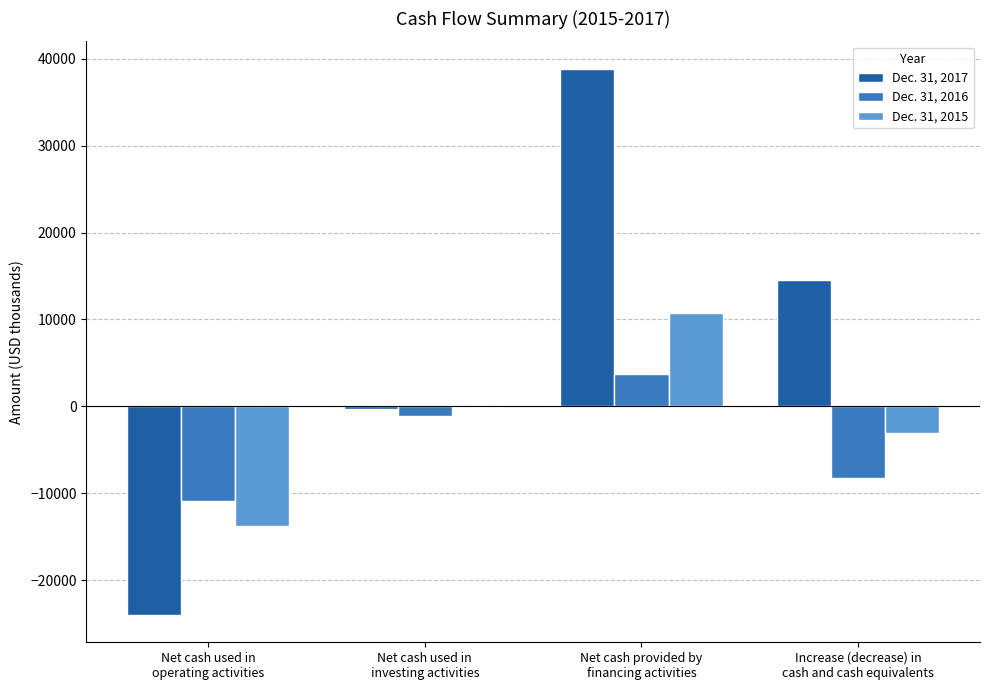

Which series has the largest total across all categories?

Dec. 31, 2017